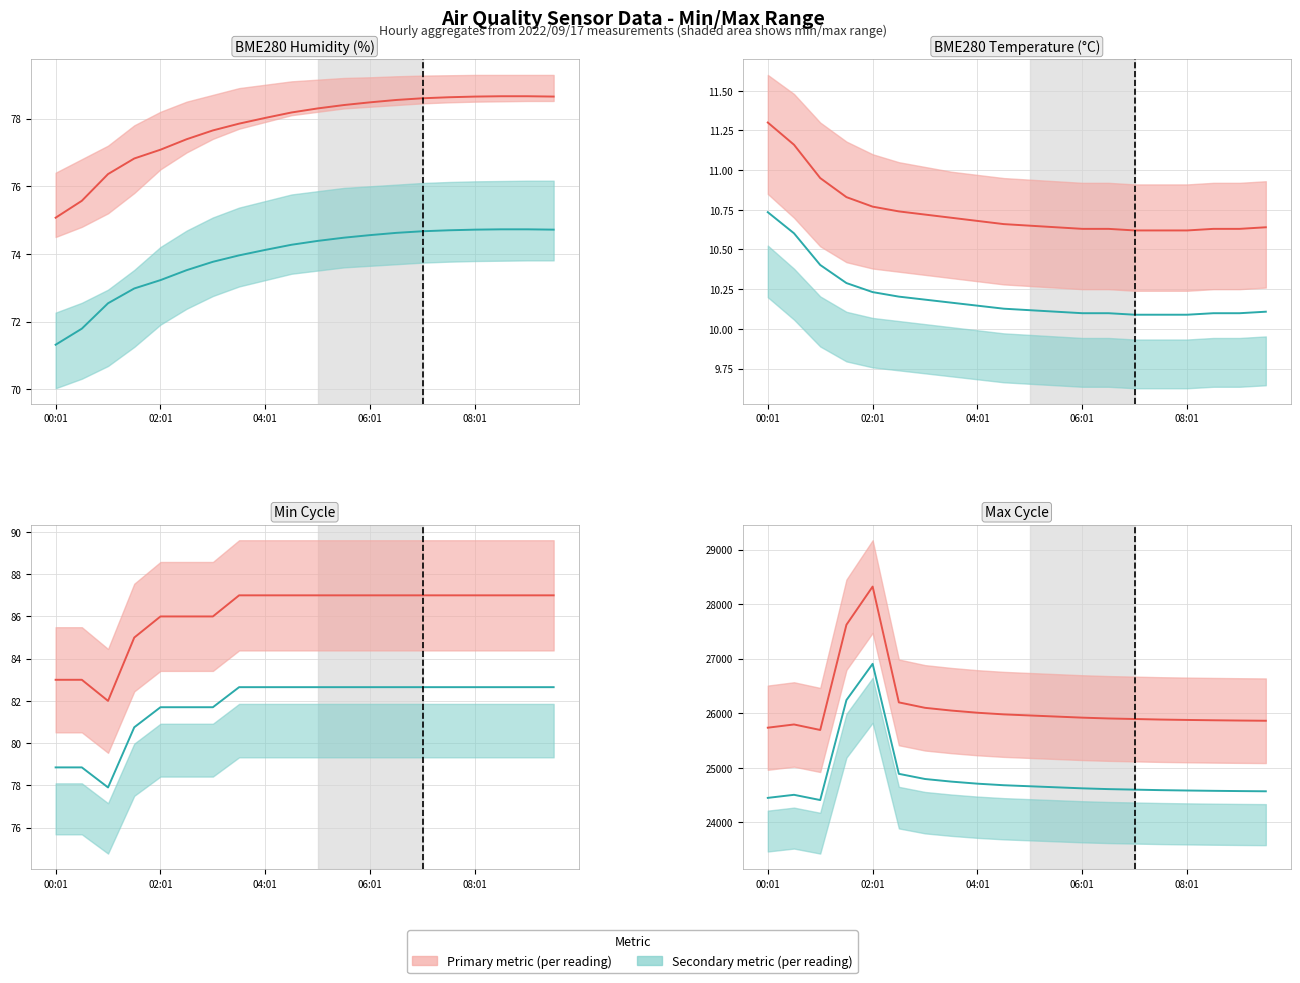

Is it true that BME280_humidity equals 75.6 at 00:31?

True